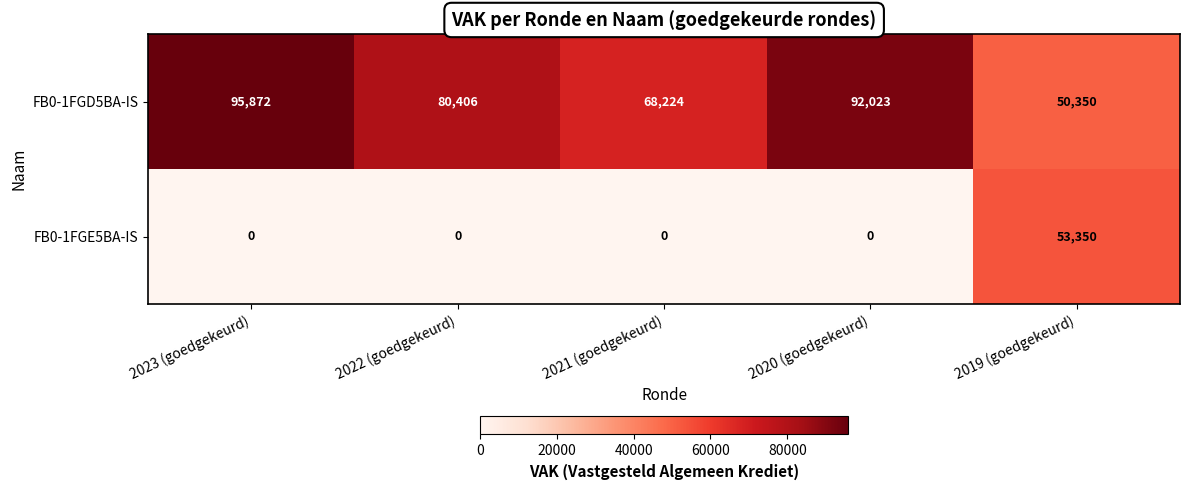

Reading right to left, what are all the values shown in this chart?

FB0-1FGD5BA-IS: 2019 (goedgekeurd)=50350	2020 (goedgekeurd)=92023	2021 (goedgekeurd)=68224	2022 (goedgekeurd)=80406	2023 (goedgekeurd)=95872
FB0-1FGE5BA-IS: 2019 (goedgekeurd)=53350	2020 (goedgekeurd)=0	2021 (goedgekeurd)=0	2022 (goedgekeurd)=0	2023 (goedgekeurd)=0